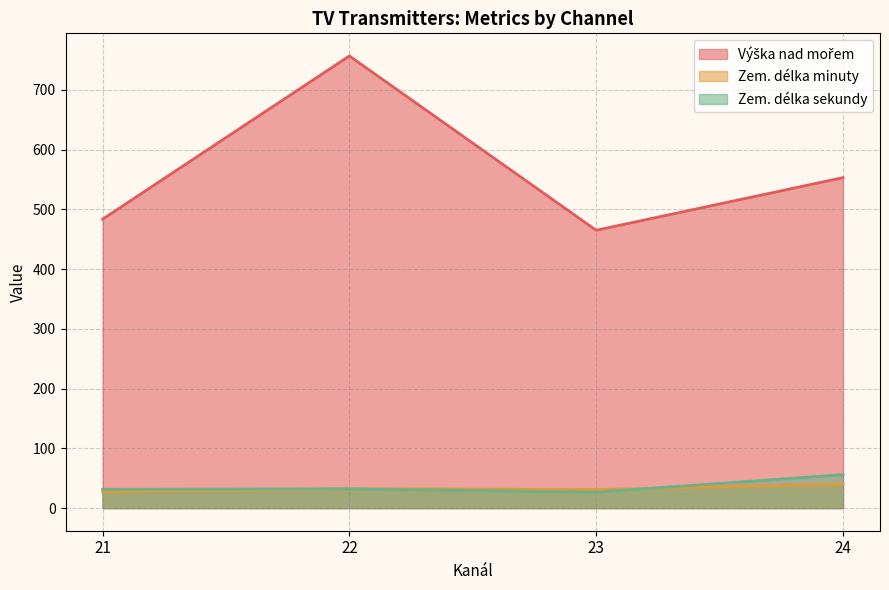

What is the difference between the highest and lowest values at 21?

455.9